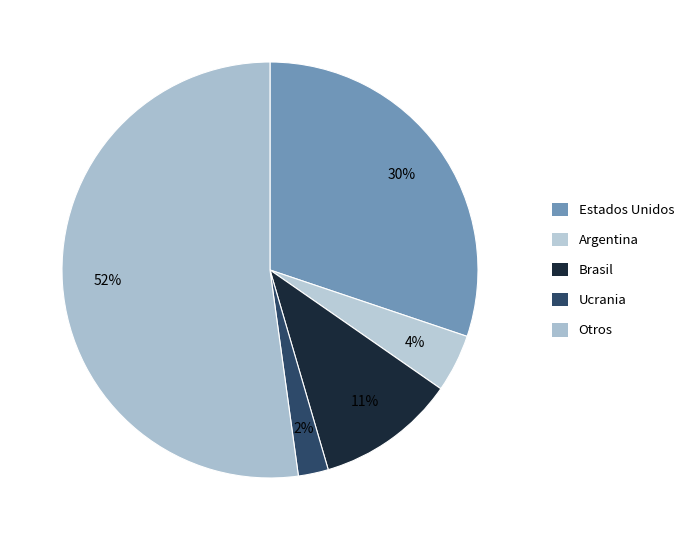

Count the number of slices in the pie.

5